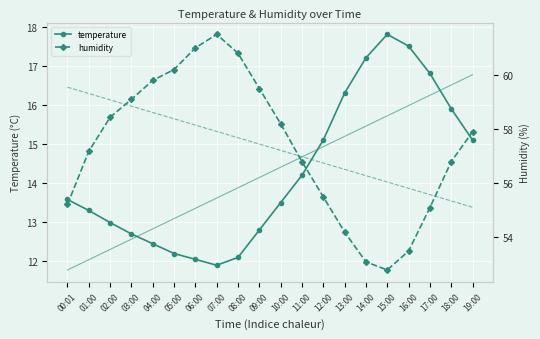

Which series has the largest total across all categories?

humidity